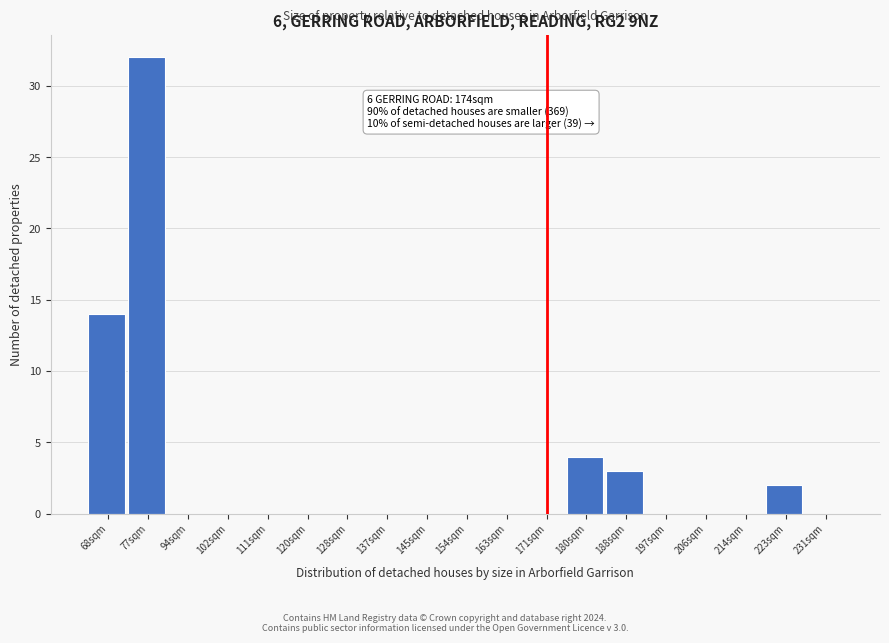

Reading right to left, transcribe all the data shown in this chart.

231sqm=0	223sqm=2	214sqm=0	206sqm=0	197sqm=0	188sqm=3	180sqm=4	171sqm=0	163sqm=0	154sqm=0	145sqm=0	137sqm=0	128sqm=0	120sqm=0	111sqm=0	102sqm=0	94sqm=0	77sqm=32	68sqm=14